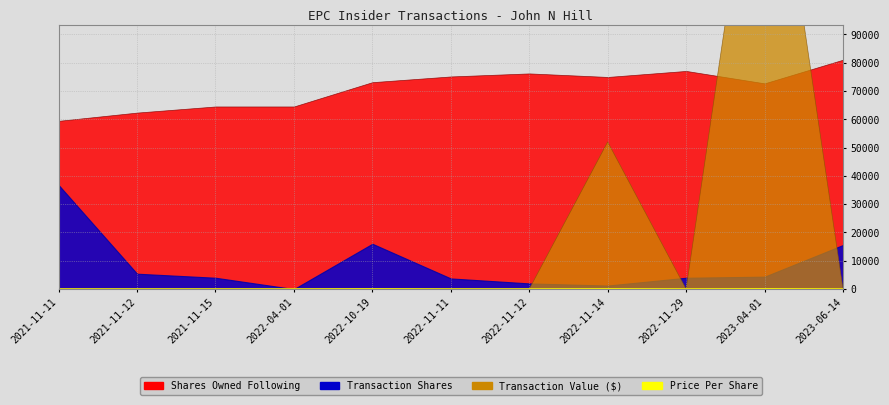

What is the label of the 7th point from the left?

2022-11-12